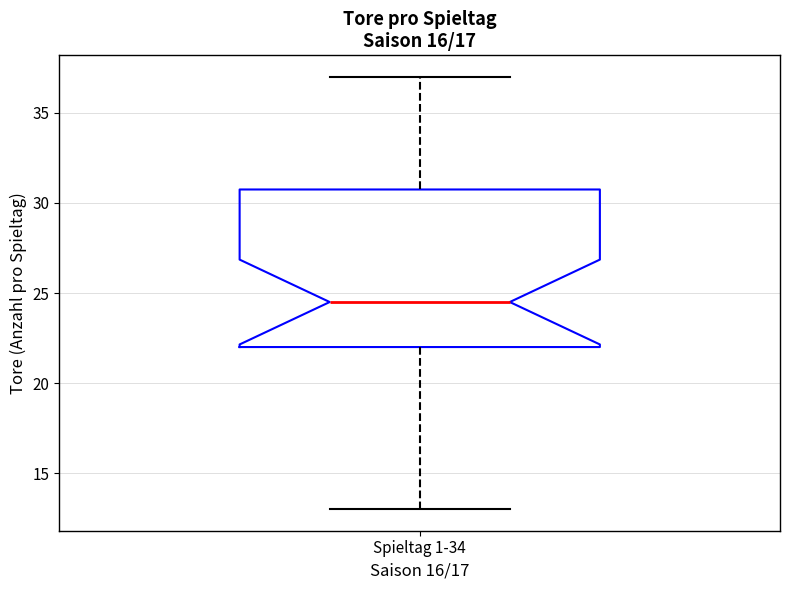

Read this box plot against the y-axis: the position of the median line, the range covered by the box, and the ends of both whiskers. The values are not printed on the chart, so give them approximately, as read against the axis.

median 24.5, box 22.0 to 31.0, whiskers 13.0 to 37.0